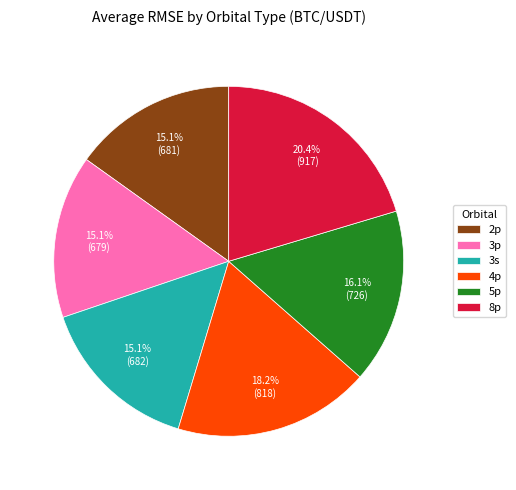

Is it true that 4p is 18% of the pie?

True